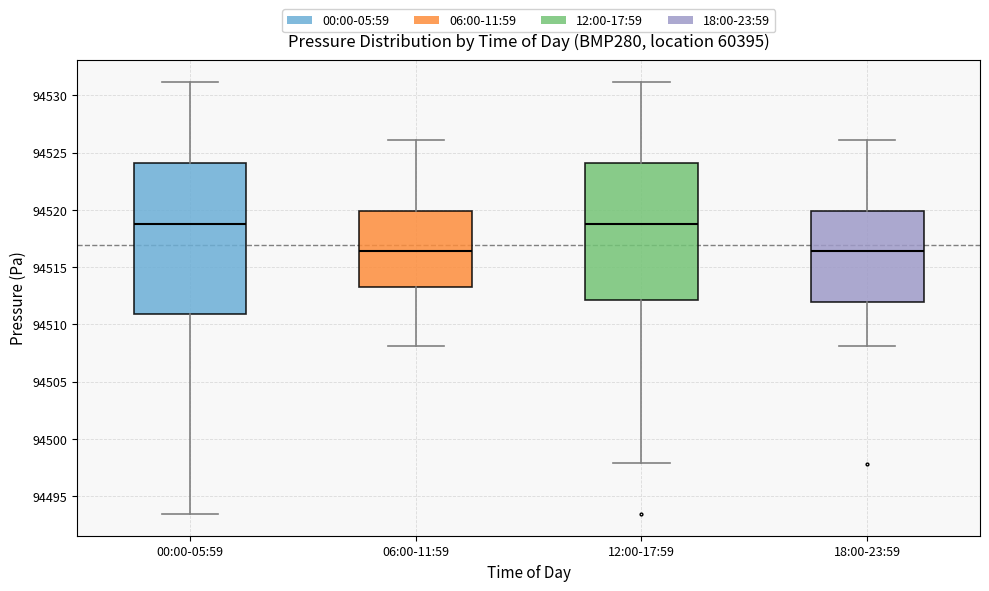

Which box is the tallest, from its lower edge to its upper edge?

00:00-05:59